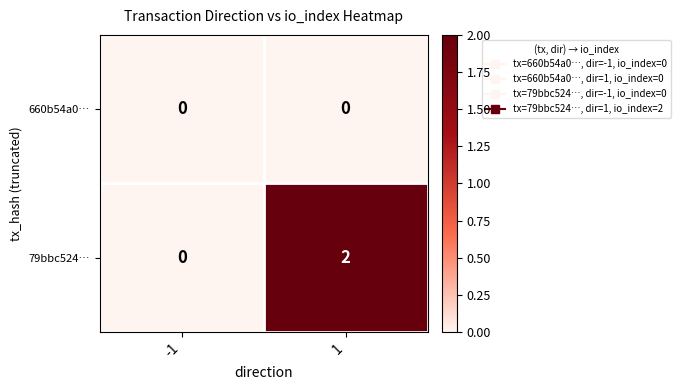

Which series has the widest spread of values?

79bbc524…